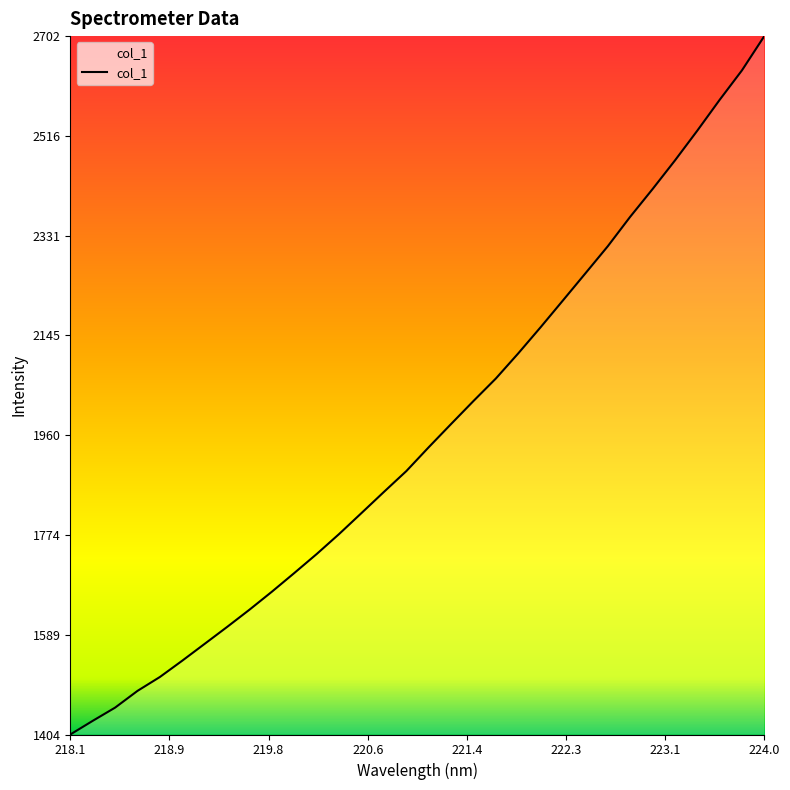

How many lines are shown in the chart?

1